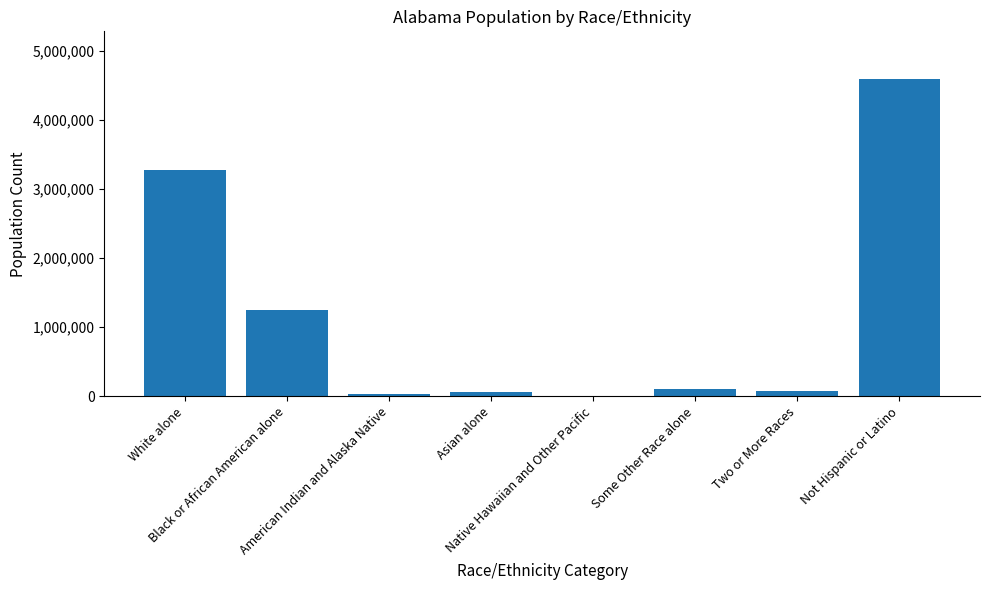

What is the change in value from White alone to Asian alone?

-3221799